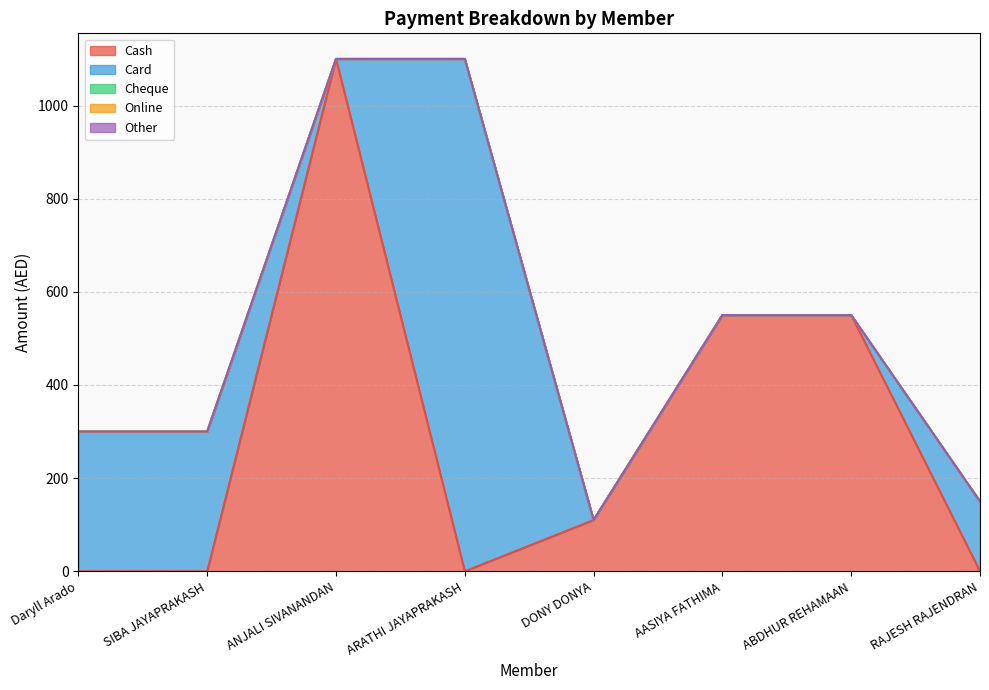

Reading left to right, list all the values displayed in this chart.

Cash: 0	0	1100	0	110	550	550	0
Card: 300	300	0	1100	0	0	0	150
Cheque: 0	0	0	0	0	0	0	0
Online: 0	0	0	0	0	0	0	0
Other: 0	0	0	0	0	0	0	0